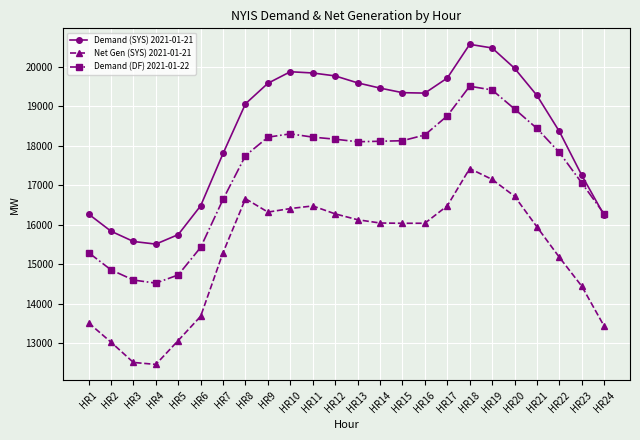

What is the total value across all series at HR16?

53641